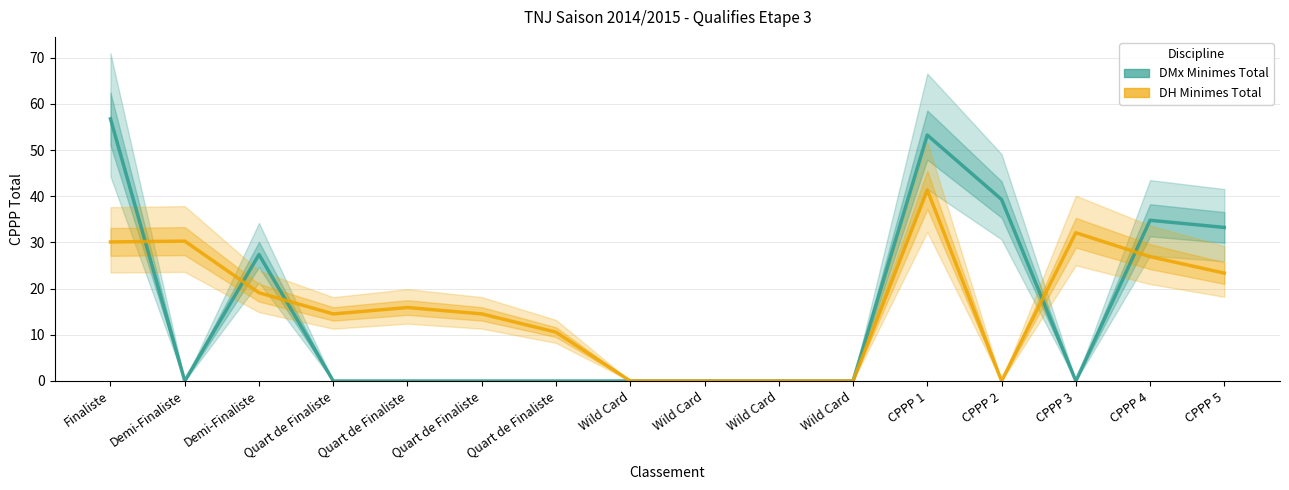

What is the difference between the maximum and minimum values in the DH Minimes Total series?

41.4